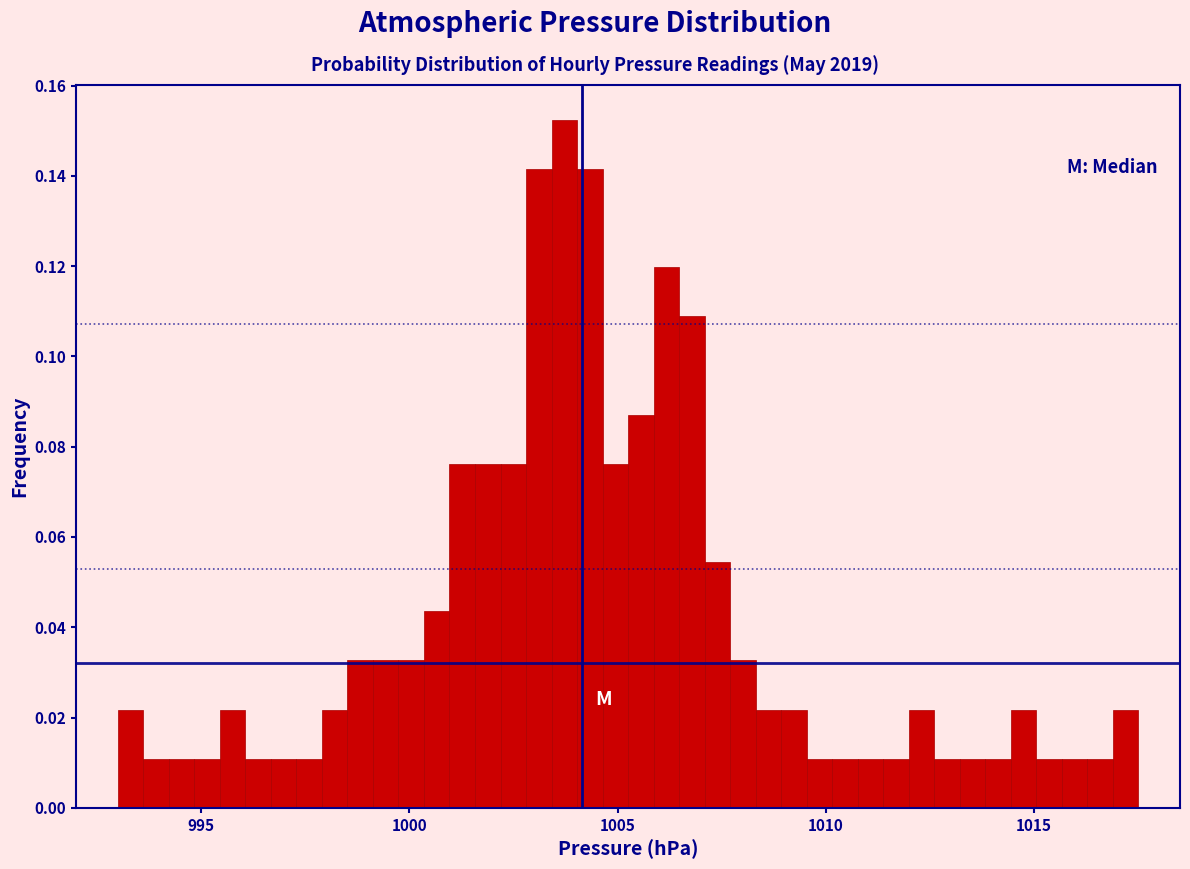

Read against the x-axis, roughly where is the centre of the tallest bar?

1003.5